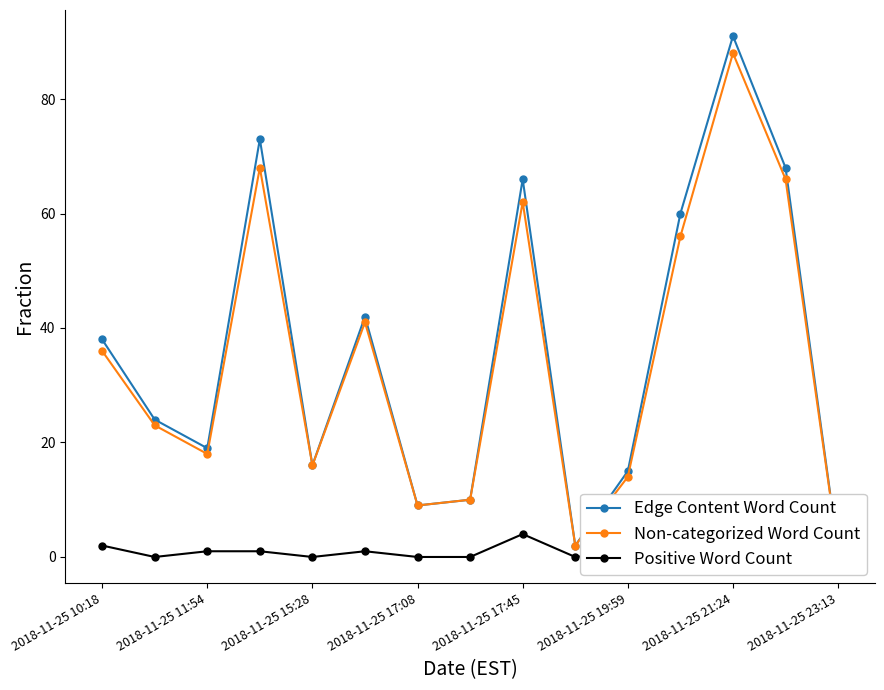

True or false: Edge Content Word Count and Positive Word Count cross at least once.

False